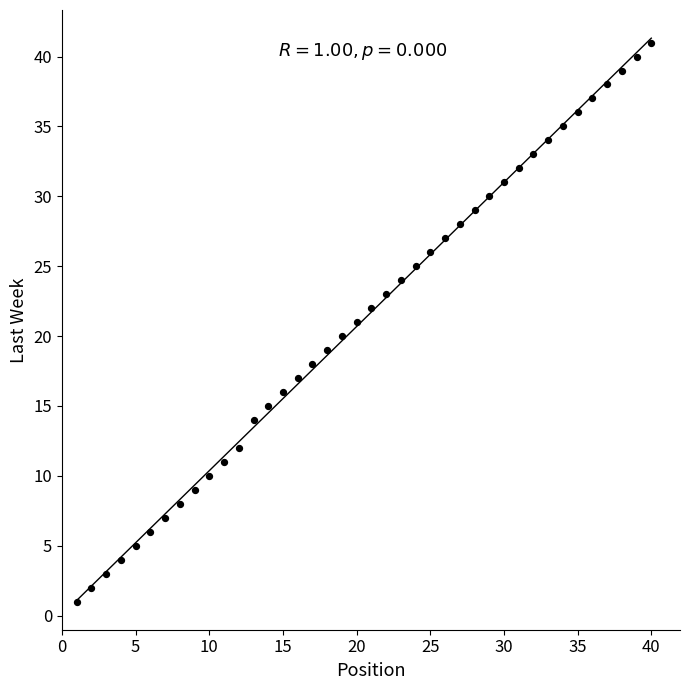

What is the range of X values (max minus min)?

39